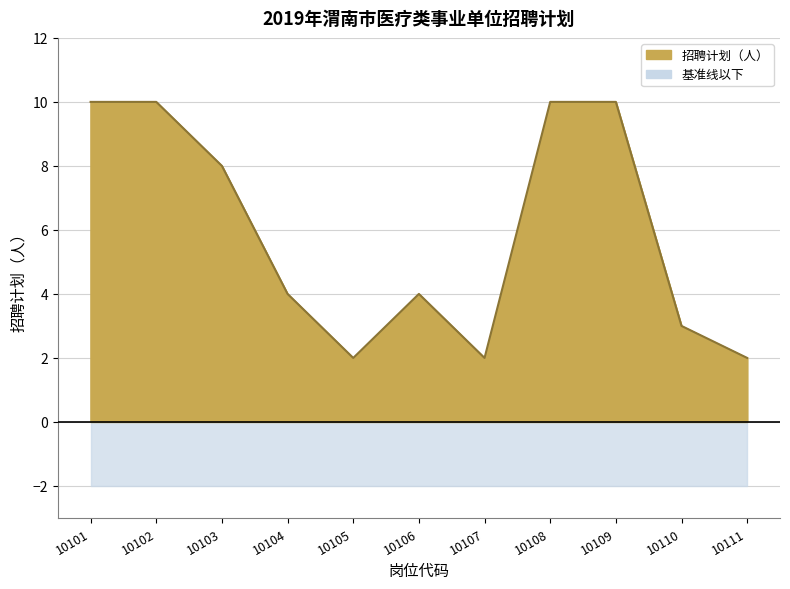

Does the chart display data point markers on the line(s)?

No